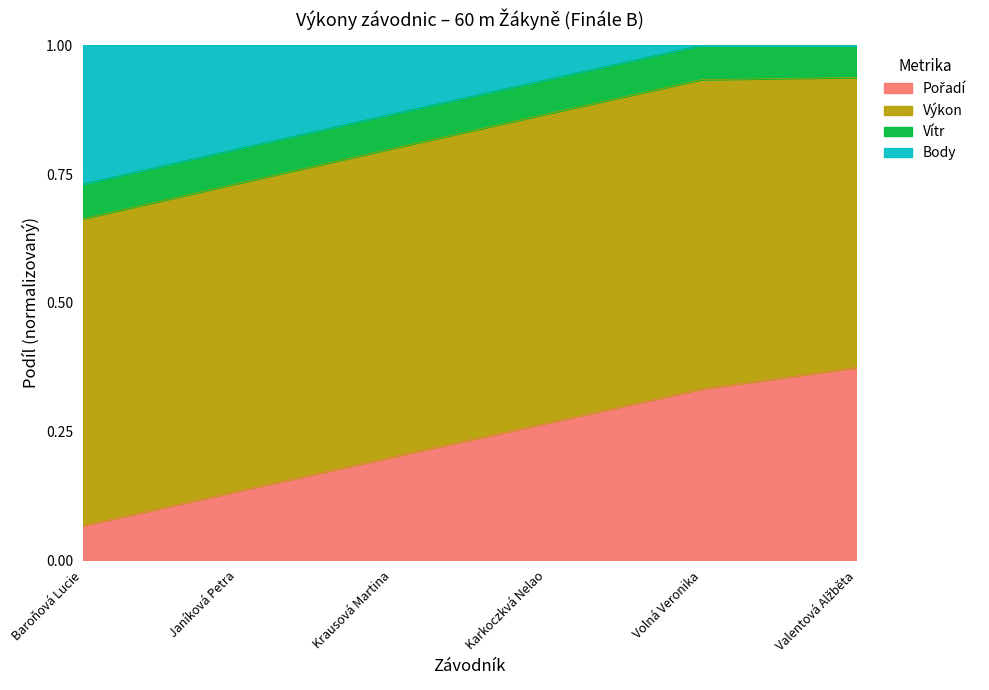

How many lines are shown in the chart?

4